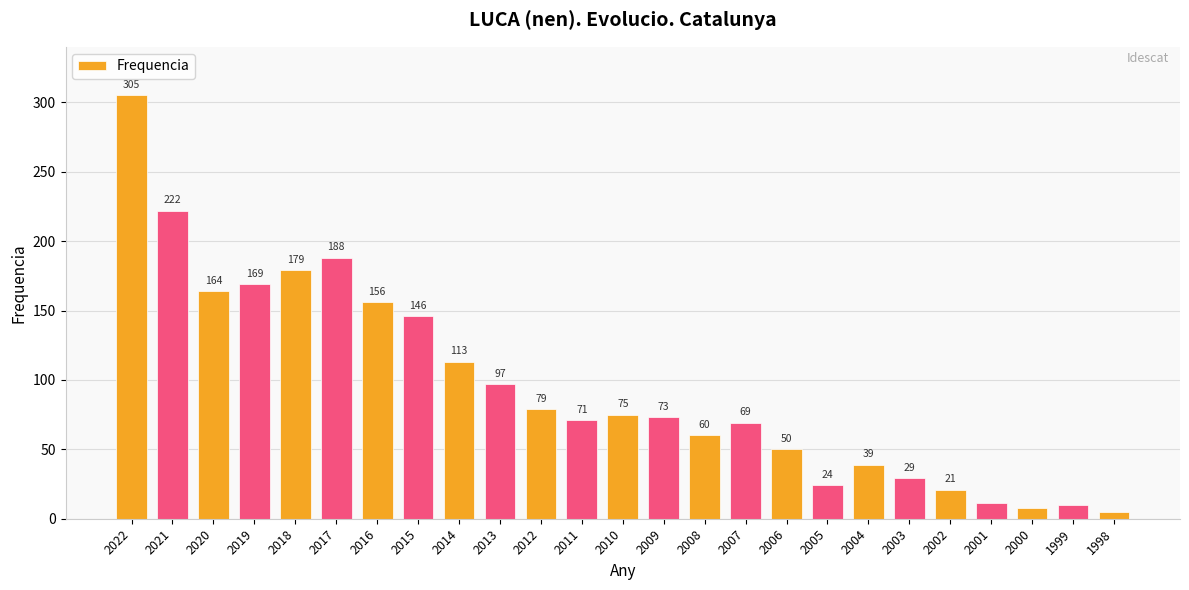

What is the change in value from 2018 to 2016?

-23